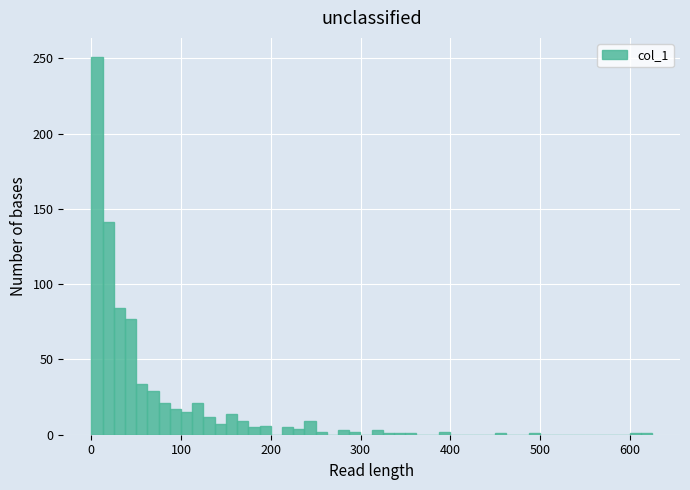

Around what value on the x-axis is the tallest bar? Give the approximate position of its centre, as read against the axis.

10